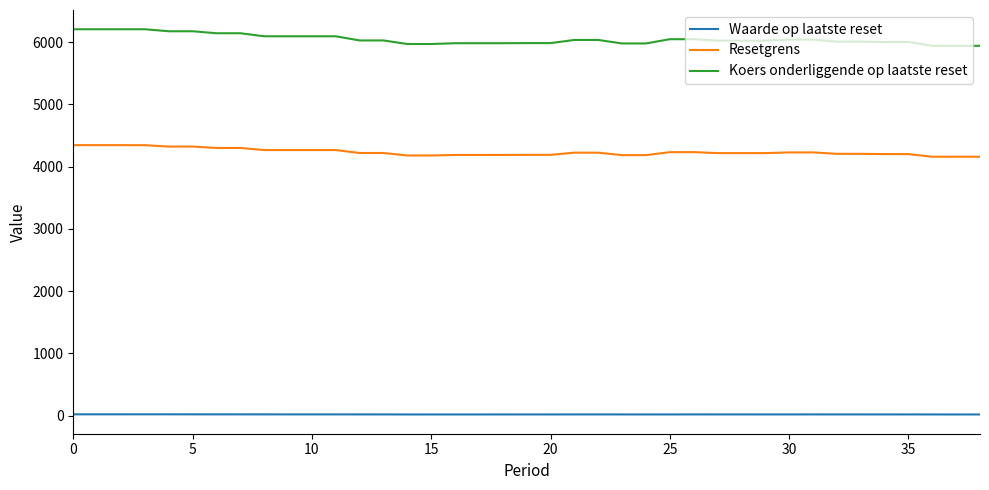

What is the smallest value displayed?

17.7